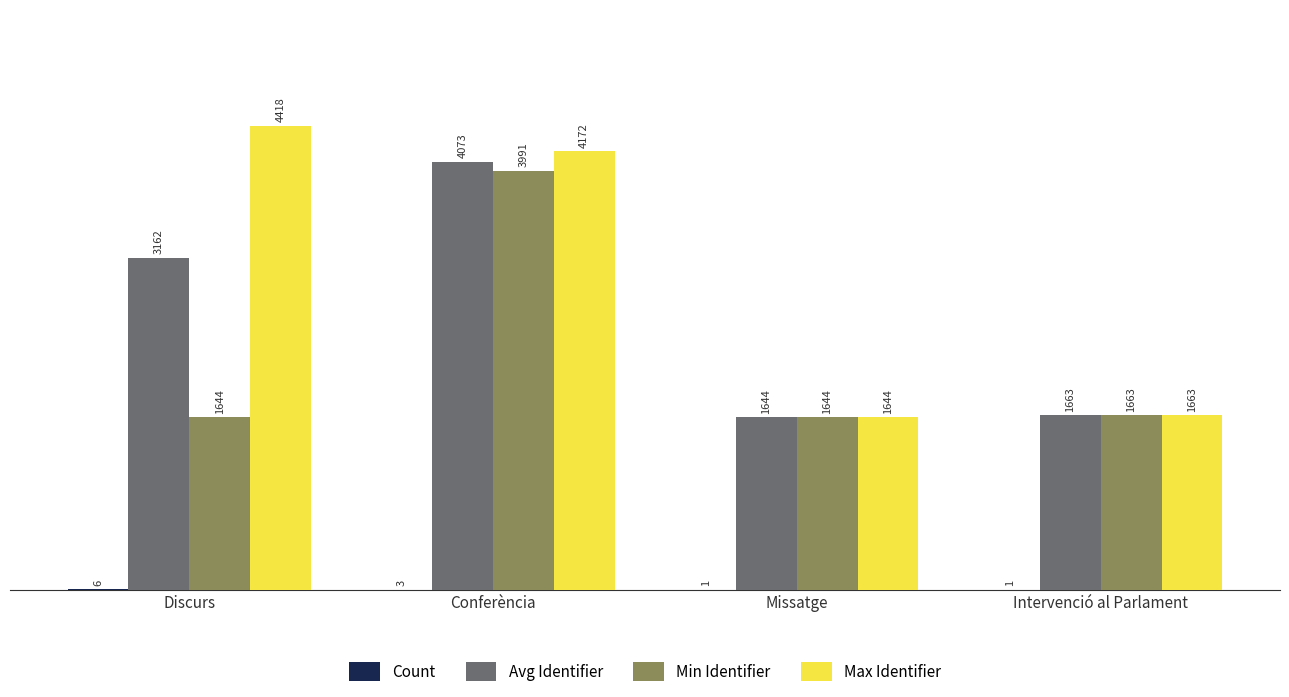

Are the bars horizontal?

No